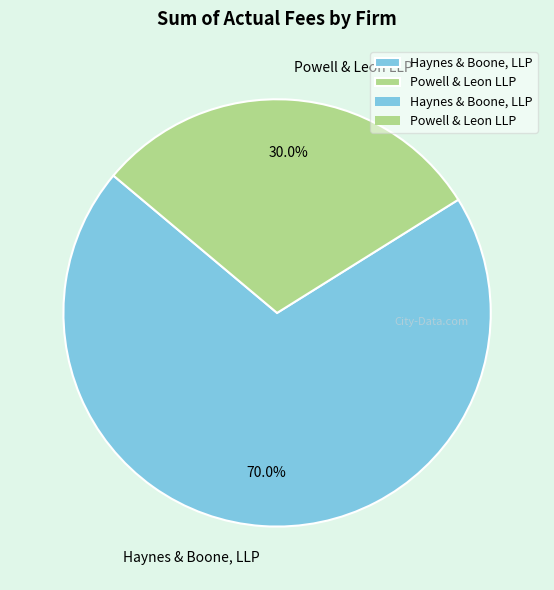

Which category has the biggest portion of the pie?

Haynes & Boone, LLP